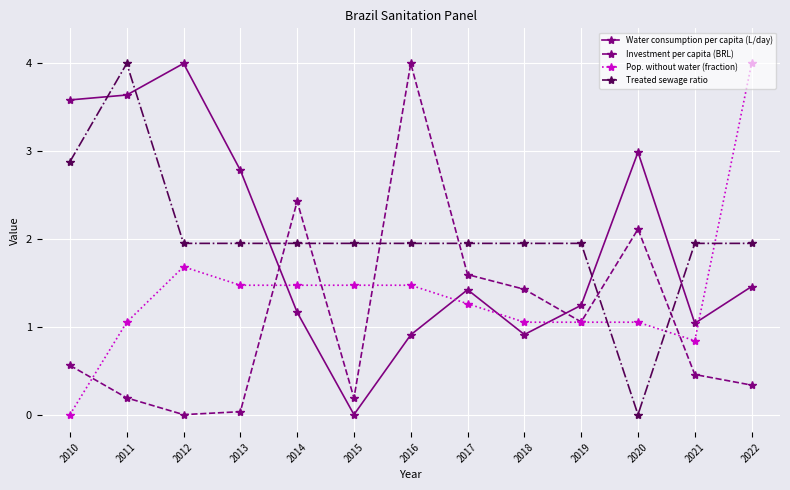

At which category is the sum across all series the highest?

2011